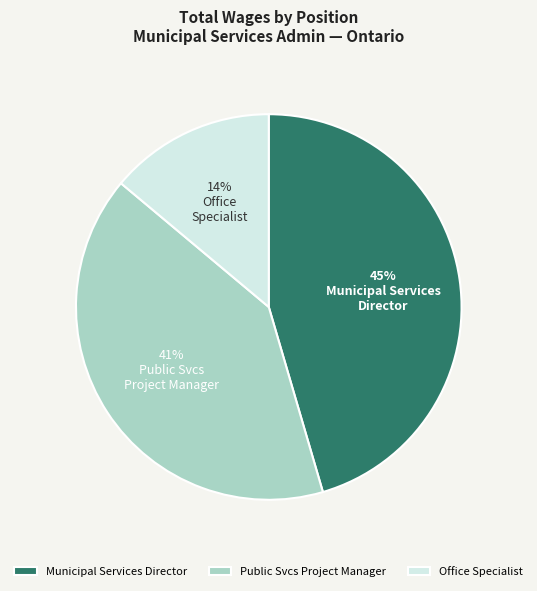

Combined, do Municipal Services Director and Public Svcs Project Manager account for over 50%?

Yes